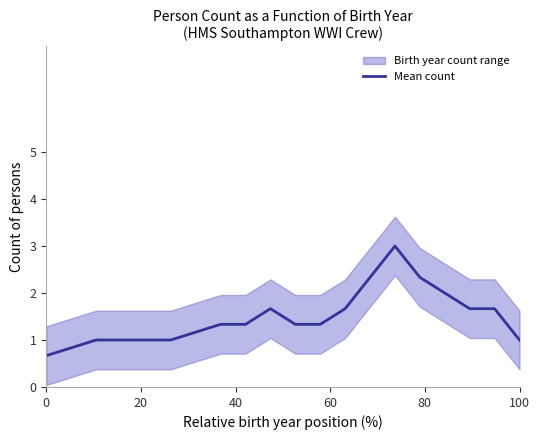

What is the minimum value for Mean count?

0.7